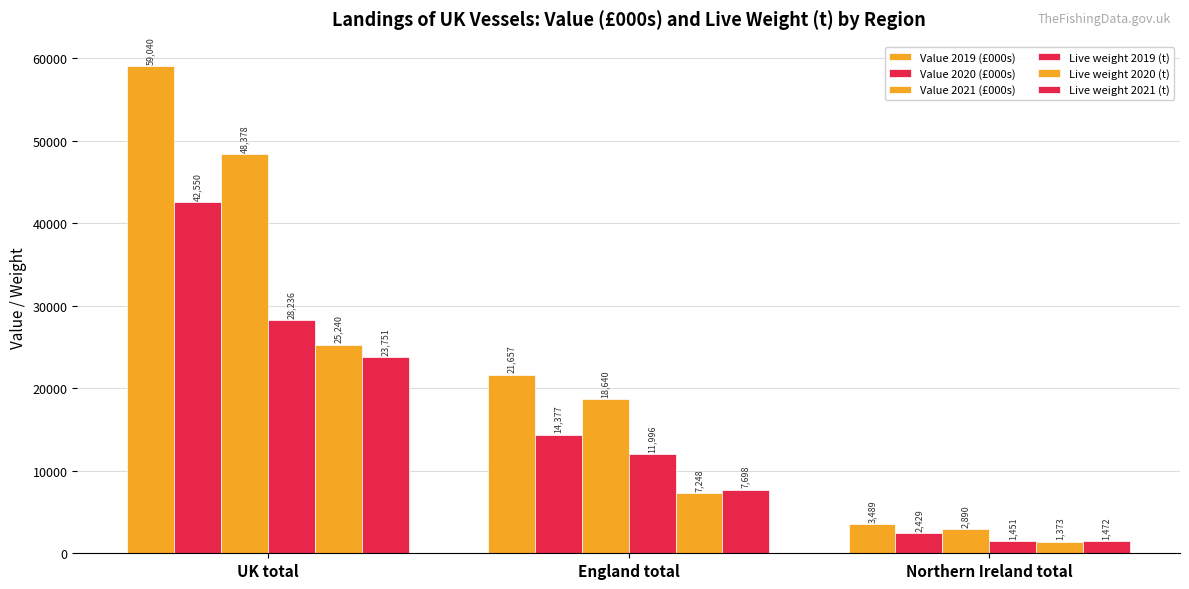

At UK total, list the series in order from smallest to largest.

Live weight 2021 (t), Live weight 2020 (t), Live weight 2019 (t), Value 2020 (£000s), Value 2021 (£000s), Value 2019 (£000s)